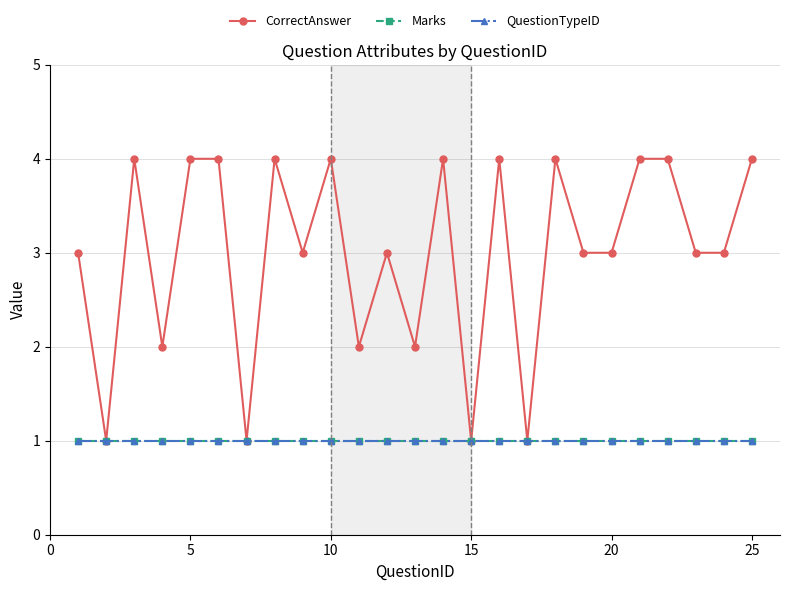

Count the CorrectAnswer values in the range 2 to 4.

21